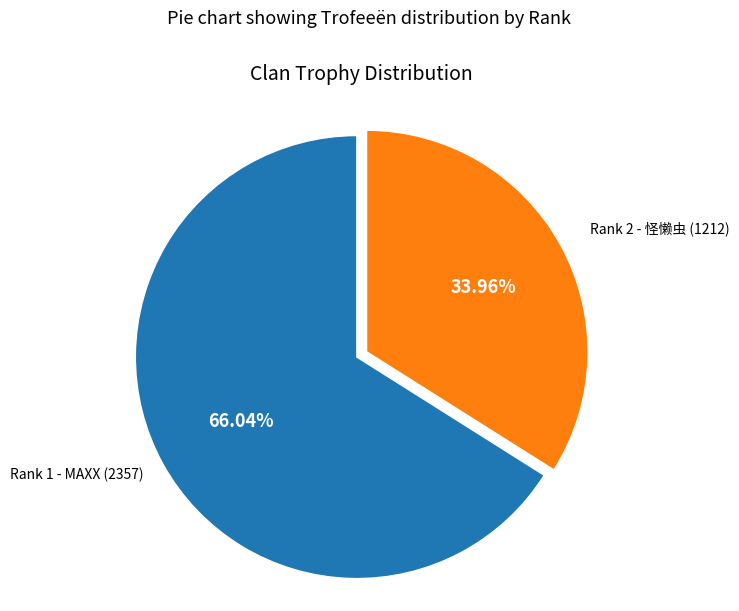

Does any single category account for the majority?

Yes